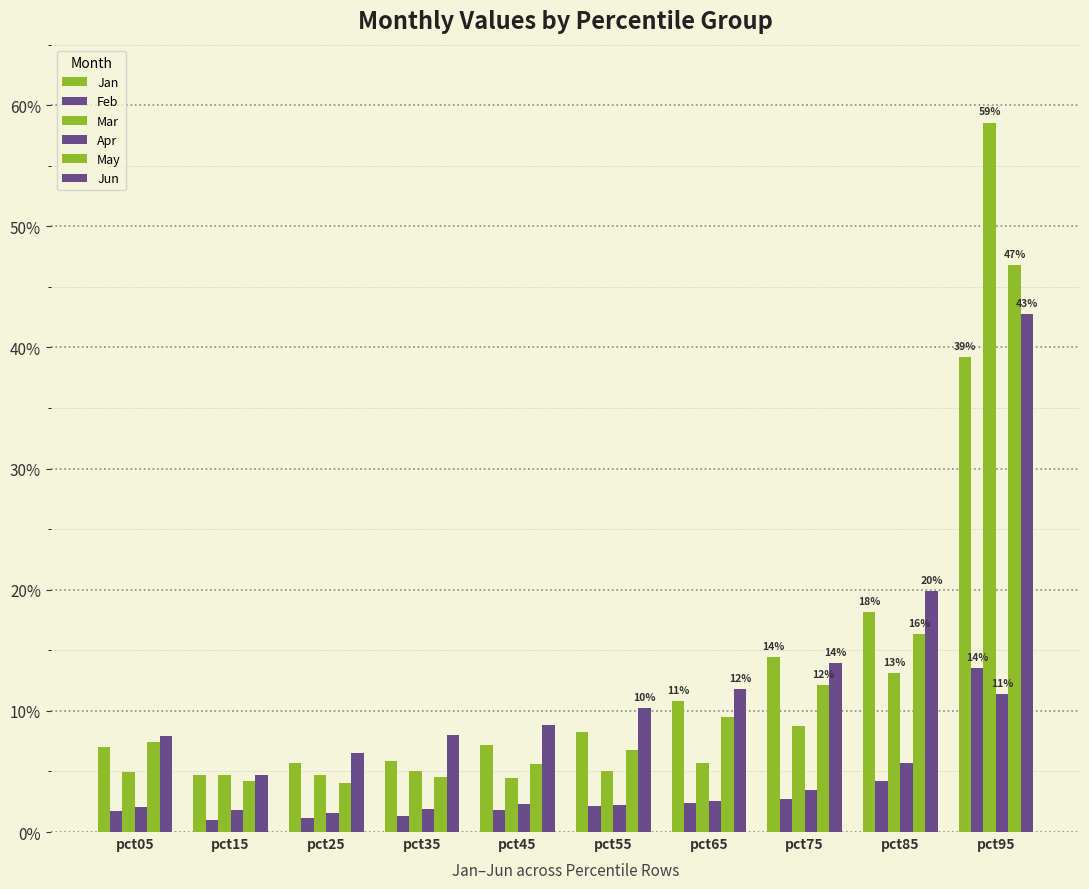

Which category has the lowest value across all series?

pct15